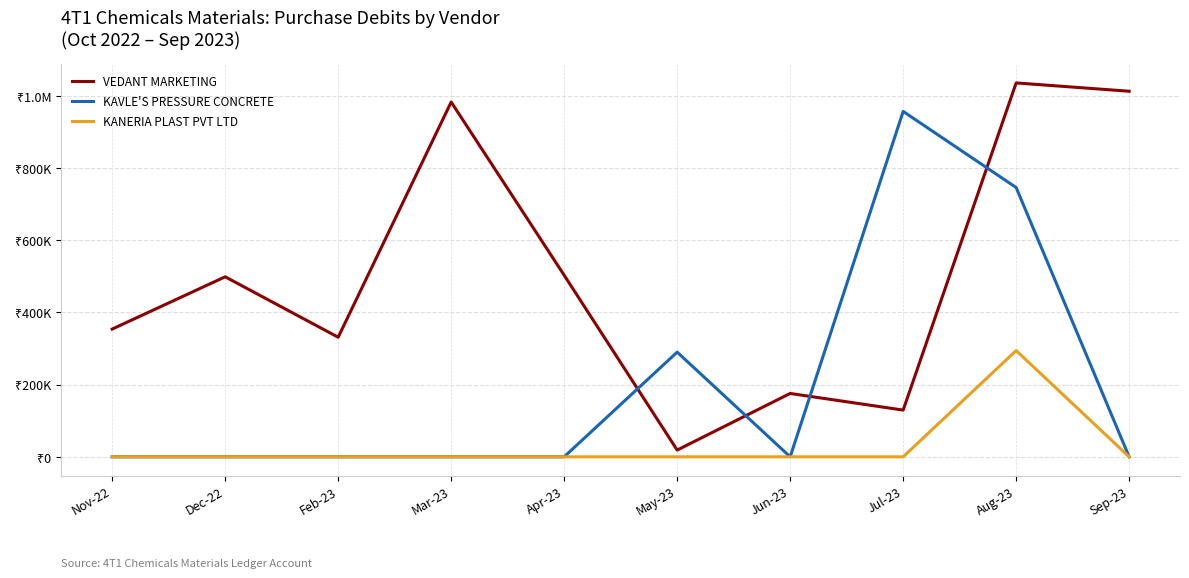

True or false: KANERIA PLAST PVT LTD and KAVLE'S PRESSURE CONCRETE cross at least once.

False